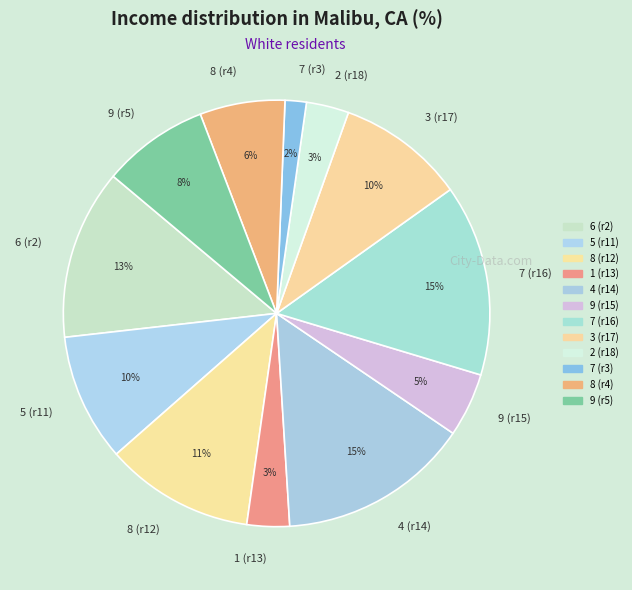

Is the sum of 9 (r5) and 9 (r15) greater than half?

No